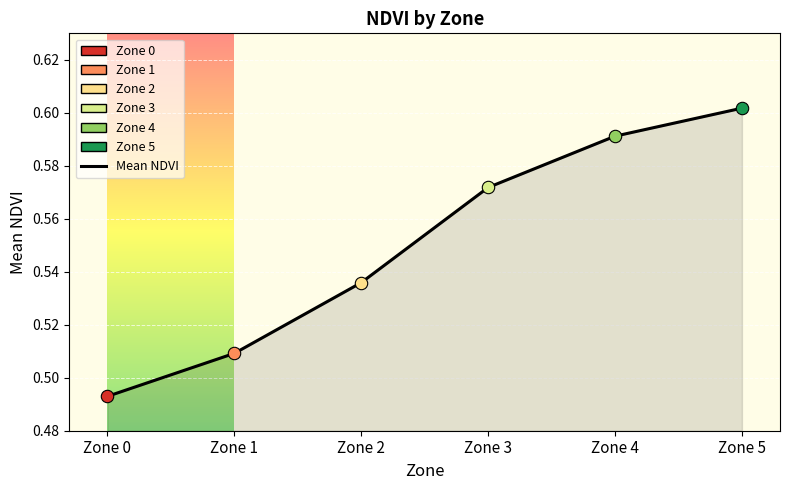

Count the values in the range 0 to 1.

6